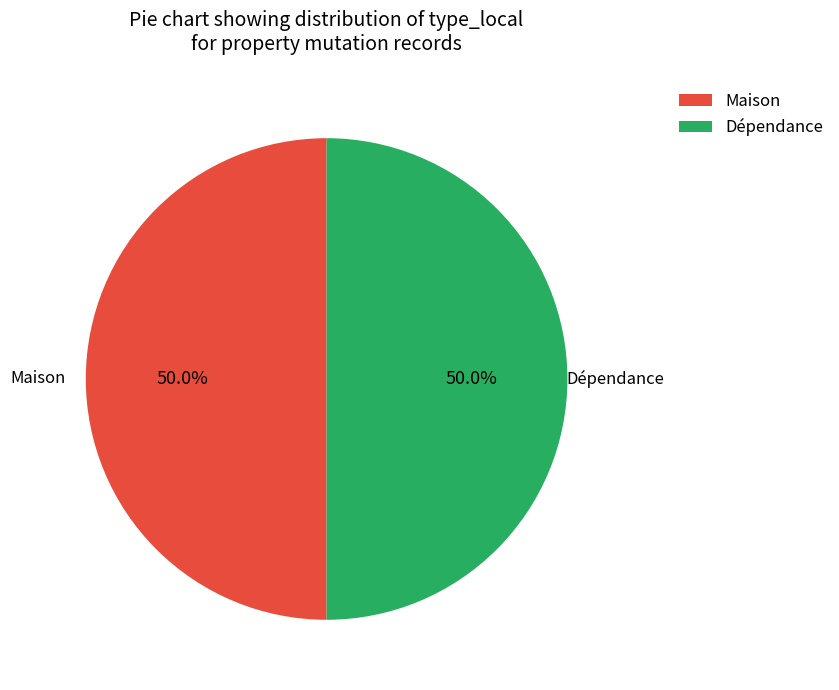

What is the total percentage of Dépendance and Maison?

100.0%